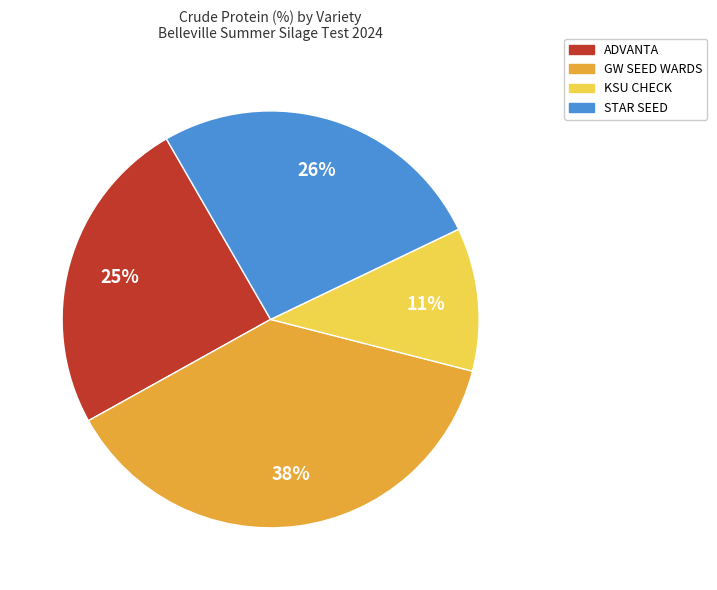

Is there a majority slice in this chart?

No